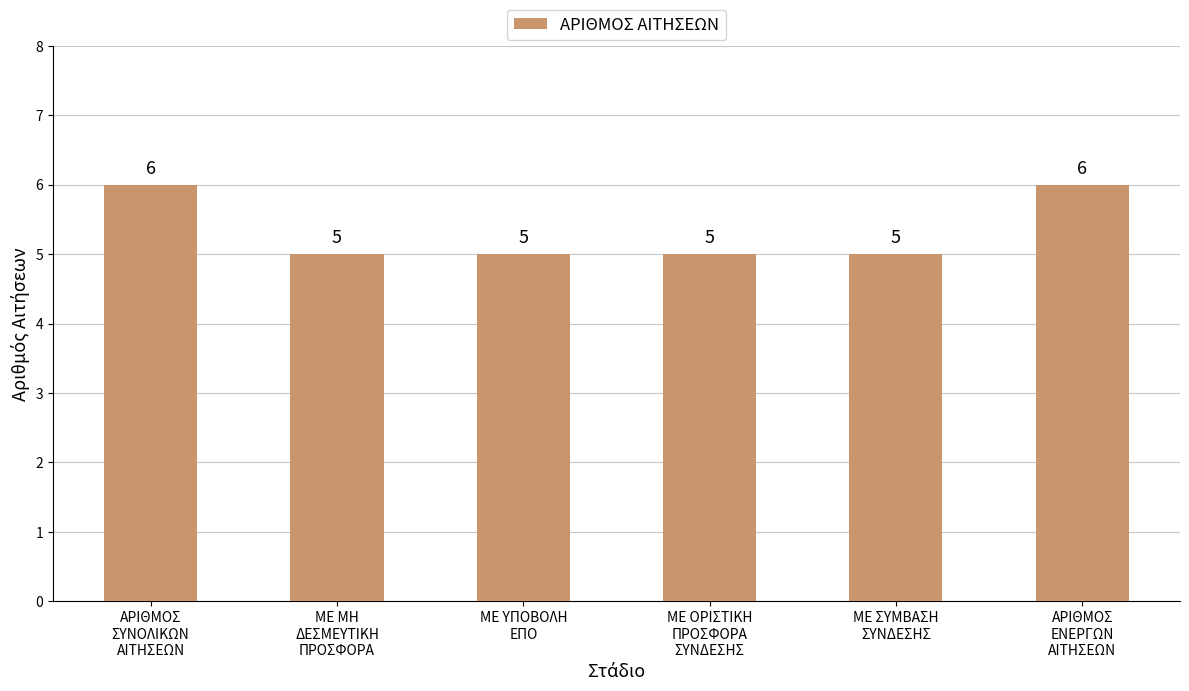

What is the minimum value shown in the chart?

5